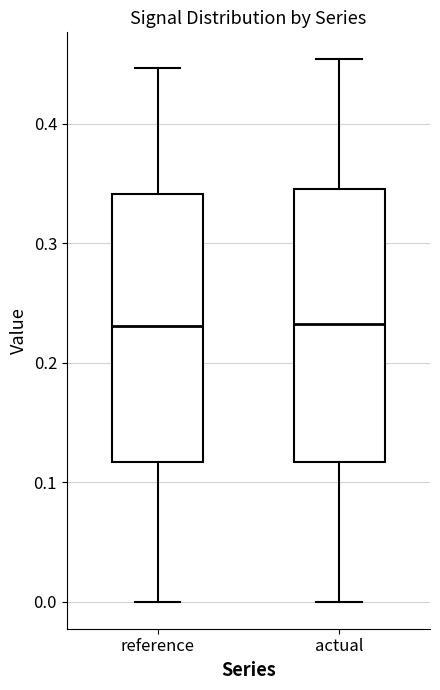

Reading left to right, read every box against the y-axis: the position of its median line, the range the box covers, and the ends of its whiskers. The values are not printed on the chart, so give them approximately, as read against the axis.

reference: median 0.23, box 0.12 to 0.34, whiskers 0.00 to 0.45
actual: median 0.23, box 0.12 to 0.35, whiskers 0.00 to 0.45